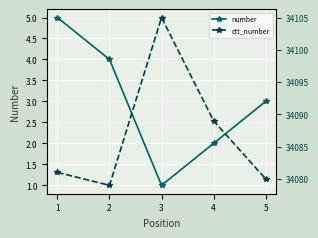

True or false: ctt_number and number intersect in this chart.

False